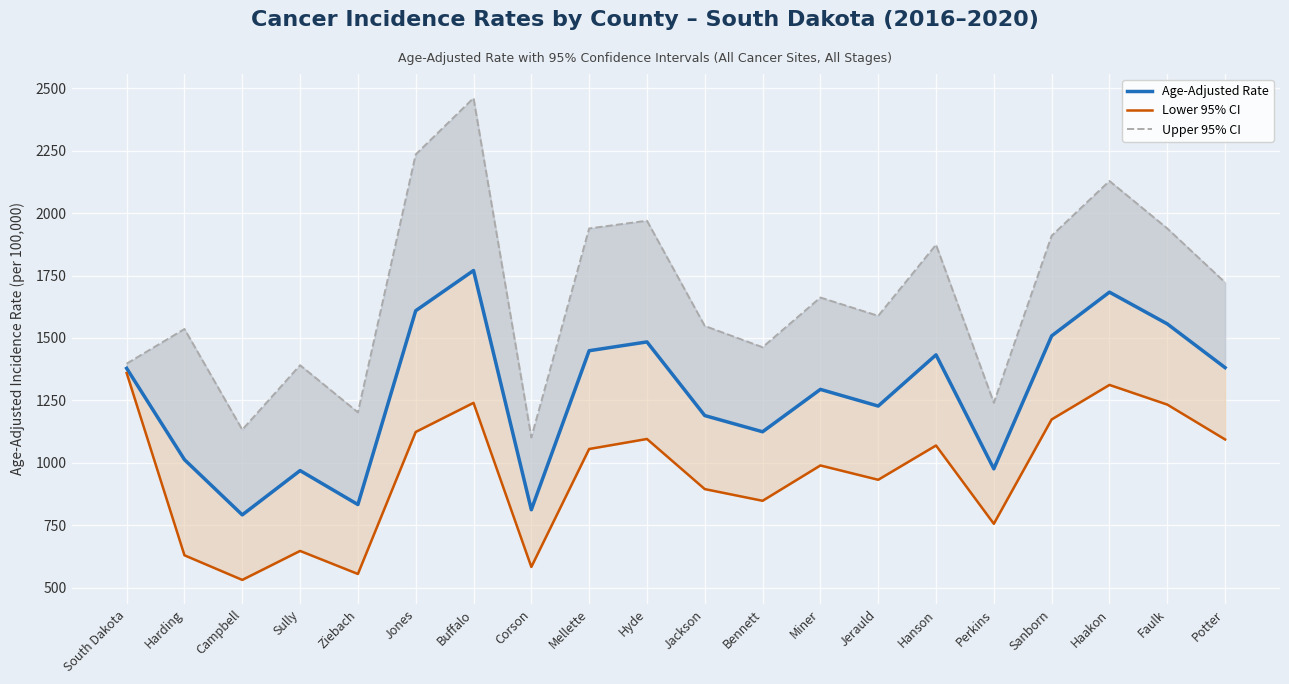

At which label does Upper 95% CI reach its minimum?

Corson